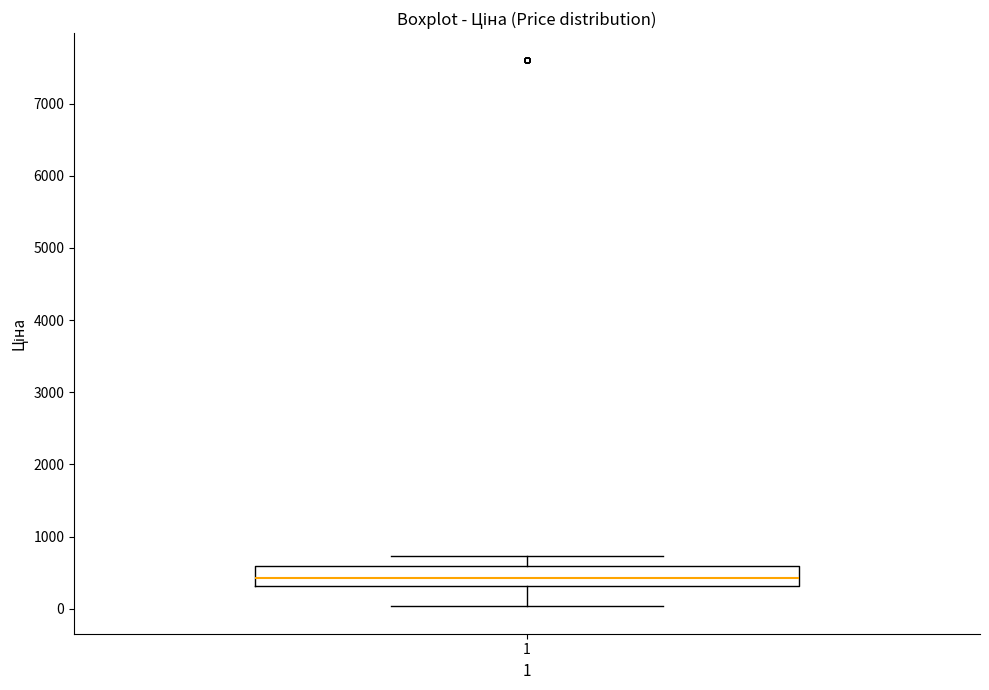

Transcribe this box plot: give where the median line is, the range the box spans, and where the two whiskers end, as read against the y-axis. The values are not printed on the chart, so give them approximately, as read against the axis.

median 400, box 300 to 600, whiskers 0 to 700